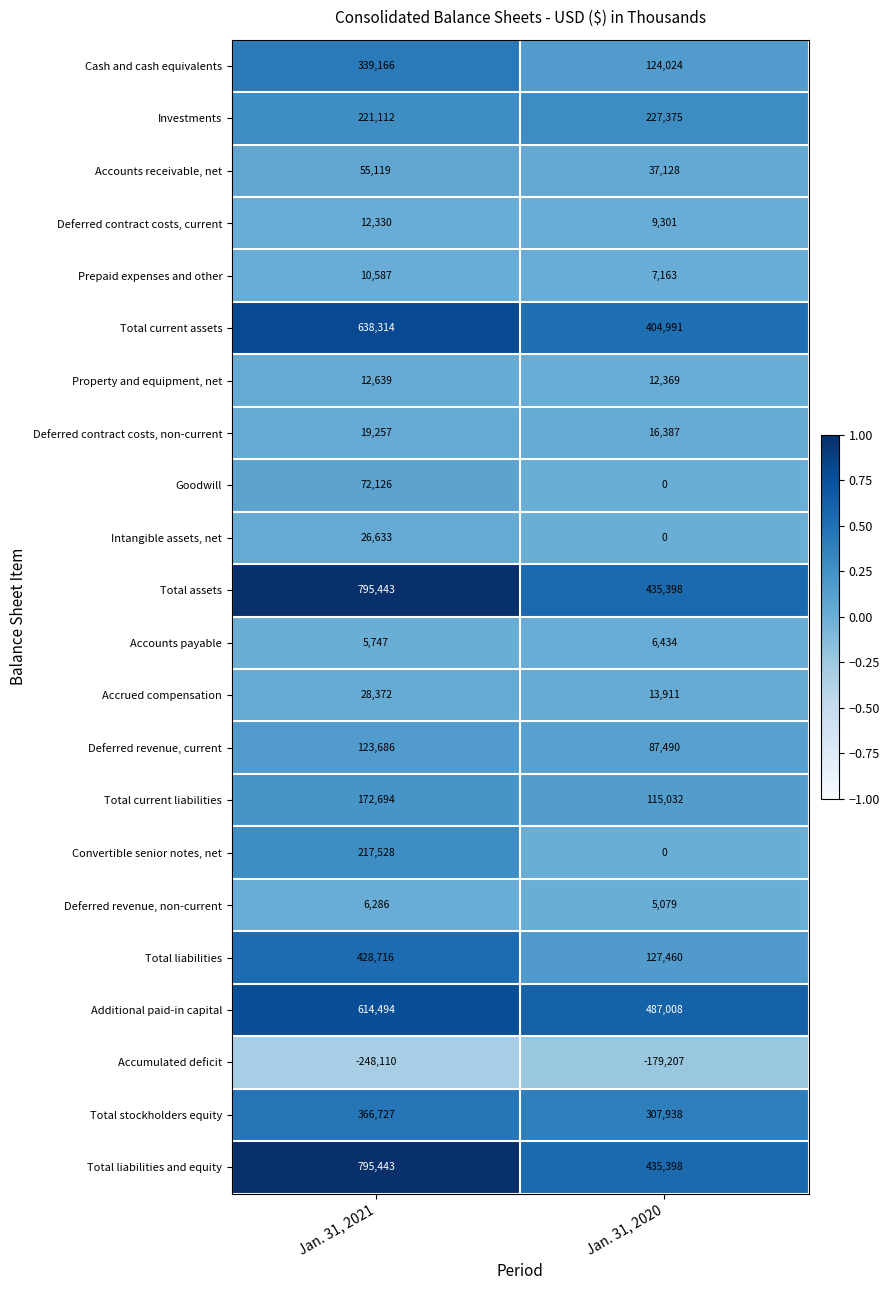

What is the difference between the highest and lowest values at Jan. 31, 2021?

1043553